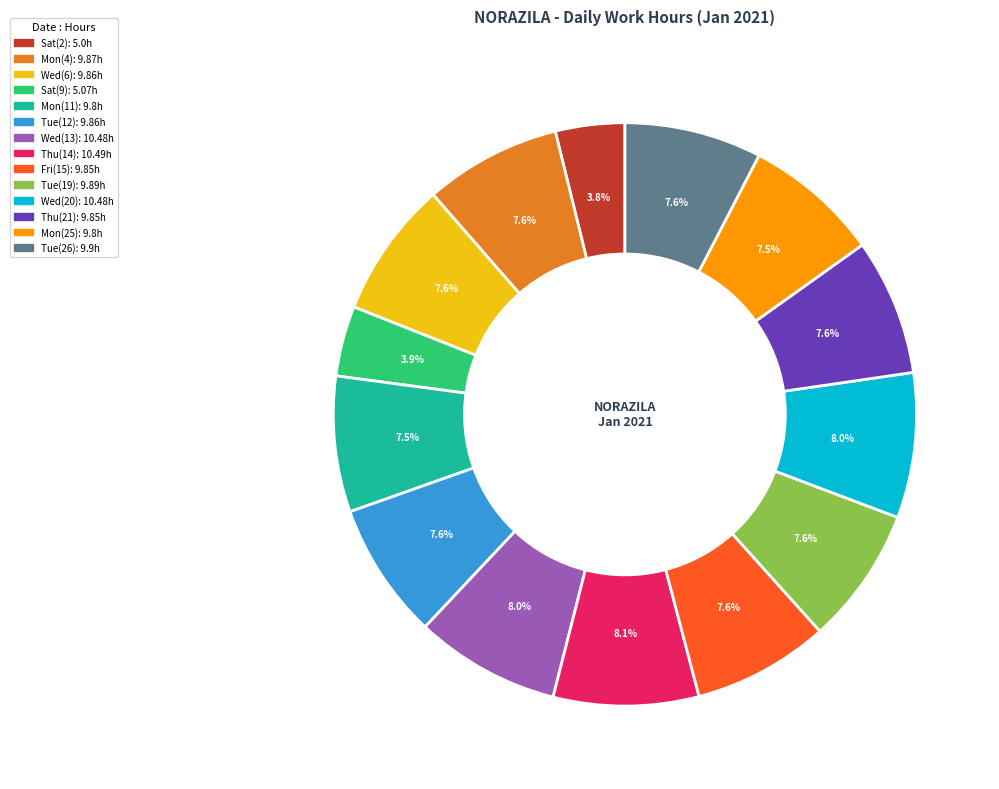

What percentage do Fri(15) and Tue(19) together represent?

15.2%